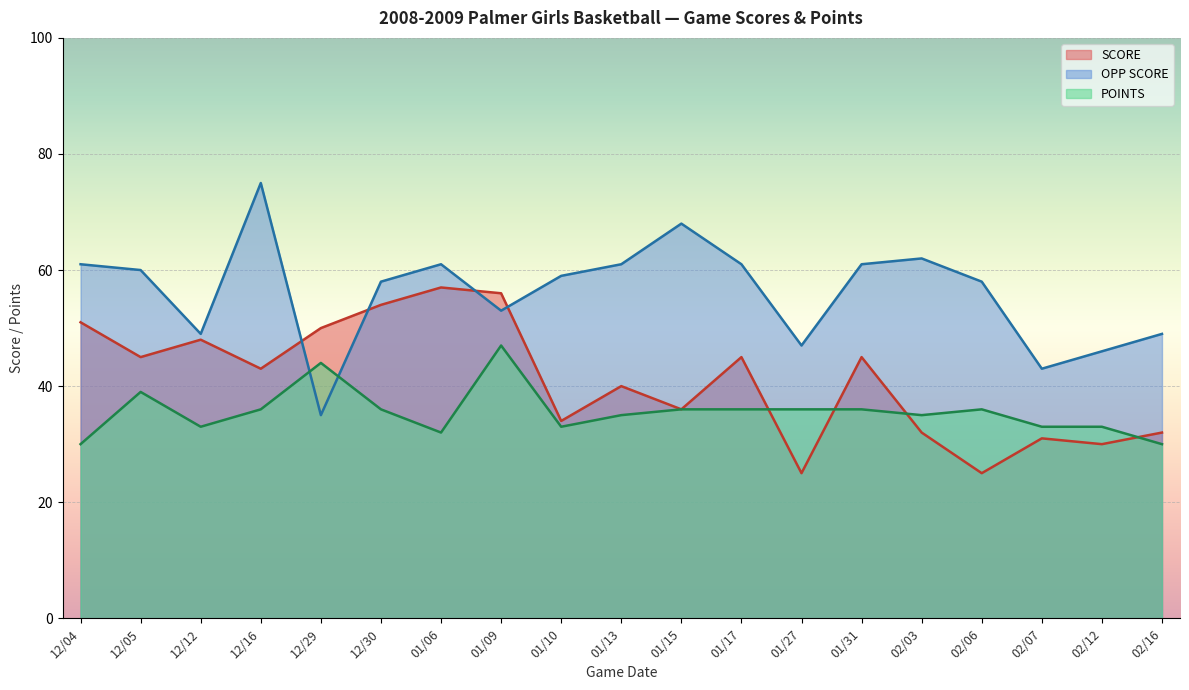

Where is OPP SCORE nearest to the value 55?

01/09